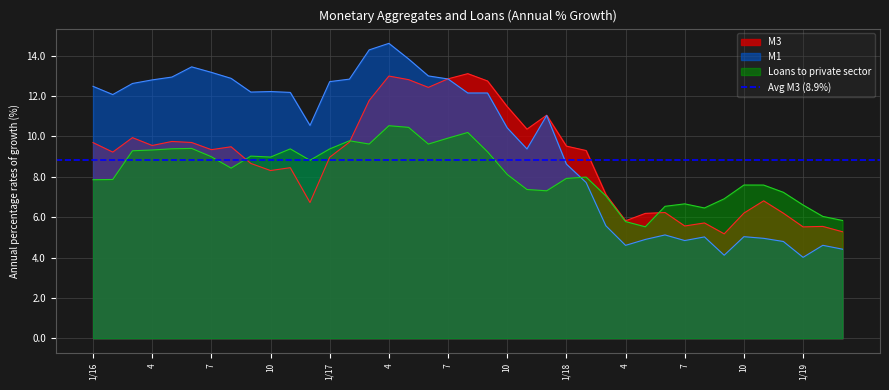

List the series in order of their peak value, highest first.

M1, M3, Loans to private sector